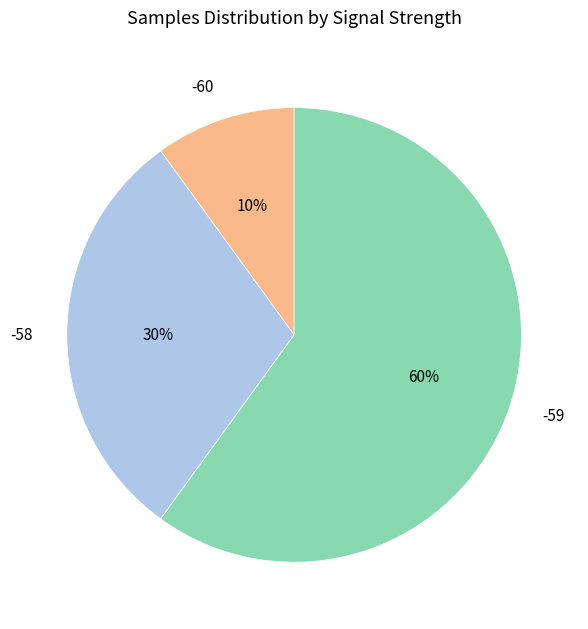

Which slice is the smallest?

-60